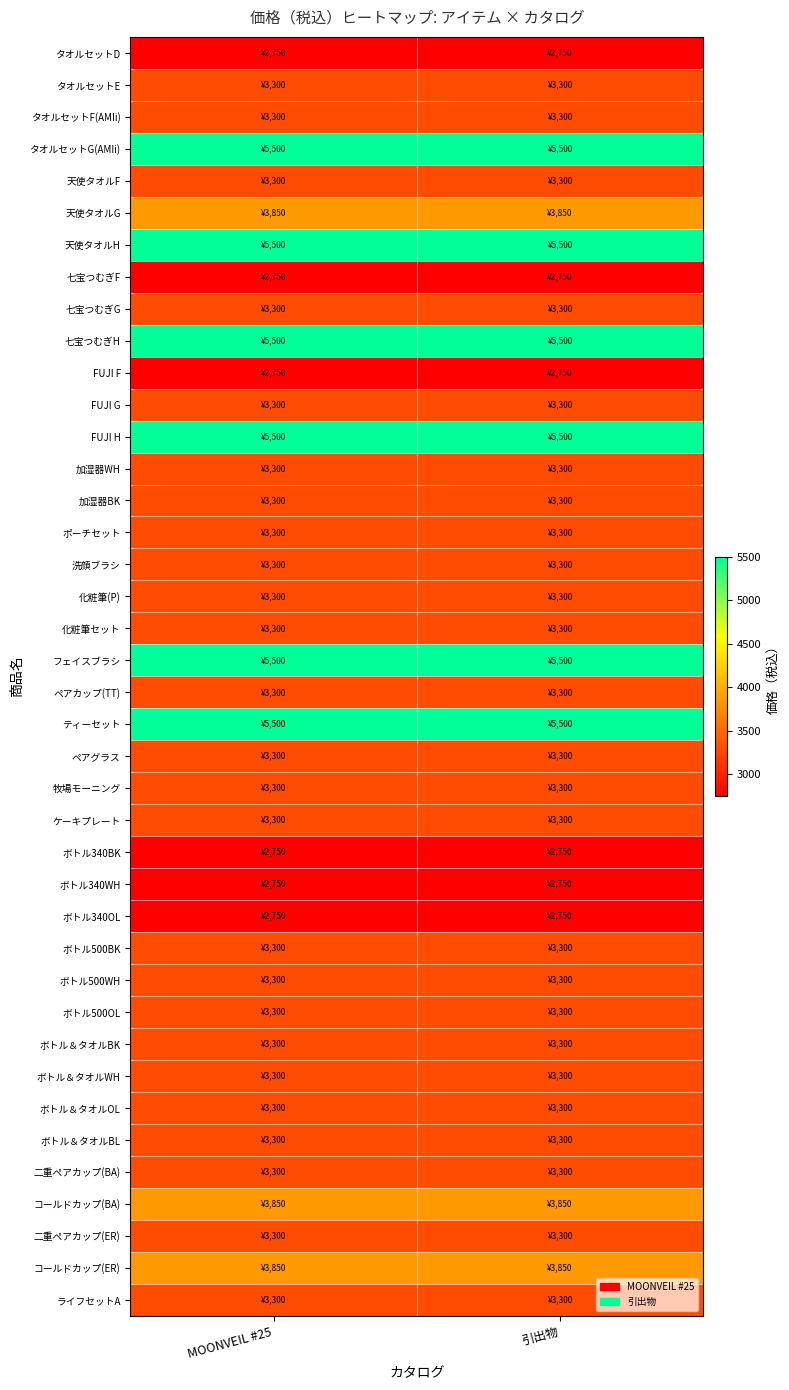

Rank the series by their maximum value, from highest to lowest.

タオルセットG(AMIi), 天使タオルH, 七宝つむぎH, FUJI H, フェイスブラシ, ティーセット, 天使タオルG, コールドカップ(BA), コールドカップ(ER), タオルセットE, タオルセットF(AMIi), 天使タオルF, 七宝つむぎG, FUJI G, 加湿器WH, 加湿器BK, ポーチセット, 洗顔ブラシ, 化粧筆(P), 化粧筆セット, ペアカップ(TT), ペアグラス, 牧場モーニング, ケーキプレート, ボトル500BK, ボトル500WH, ボトル500OL, ボトル＆タオルBK, ボトル＆タオルWH, ボトル＆タオルOL, ボトル＆タオルBL, 二重ペアカップ(BA), 二重ペアカップ(ER), ライフセットA, タオルセットD, 七宝つむぎF, FUJI F, ボトル340BK, ボトル340WH, ボトル340OL